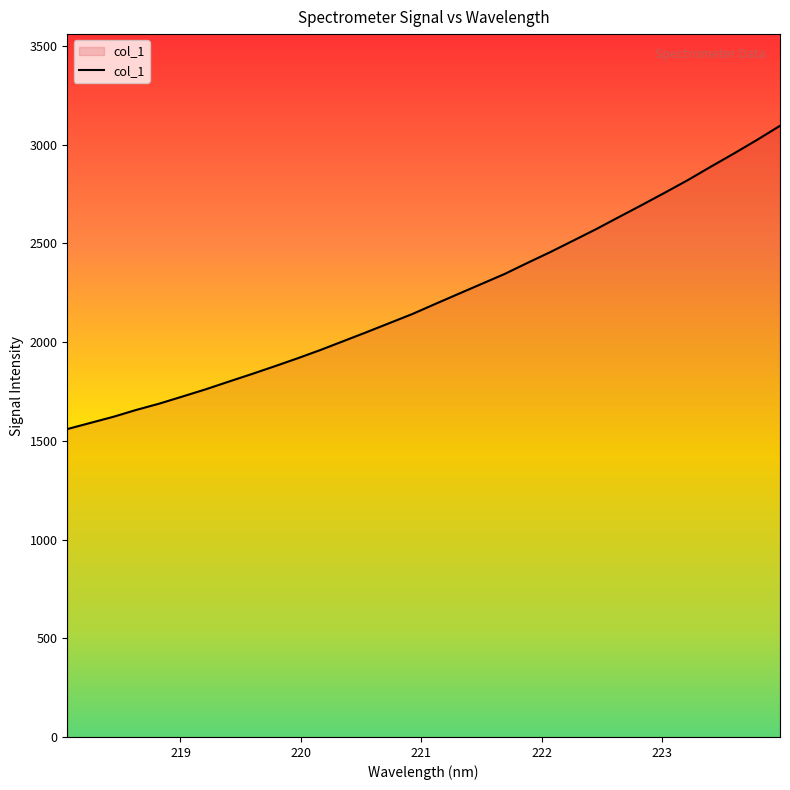

What is the maximum value shown in the chart?

3095.1